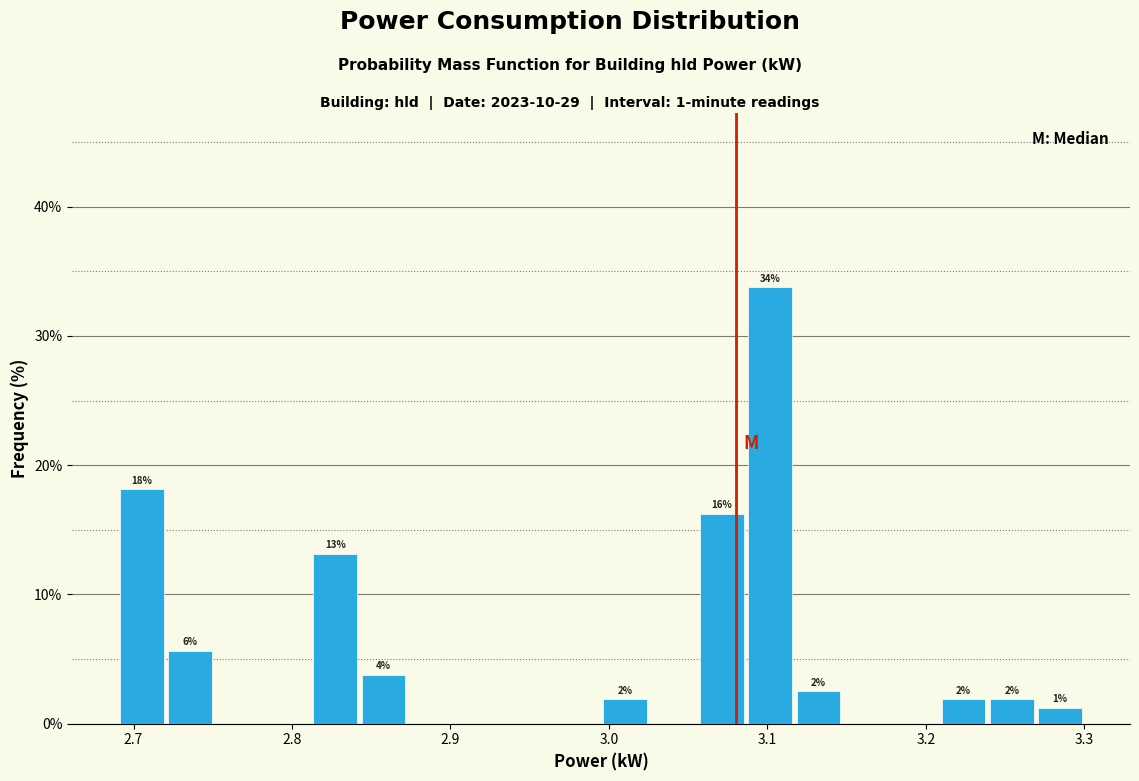

Read against the x-axis, roughly where is the centre of the tallest bar?

3.10